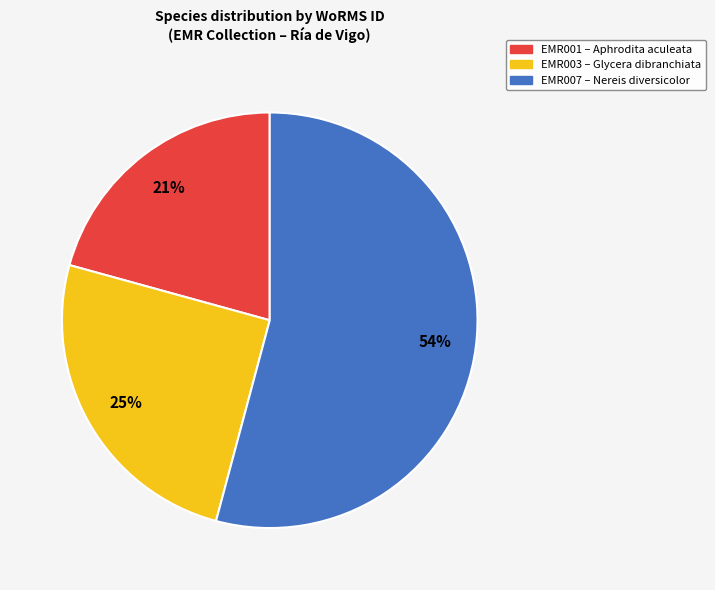

How many segments does this pie chart have?

3